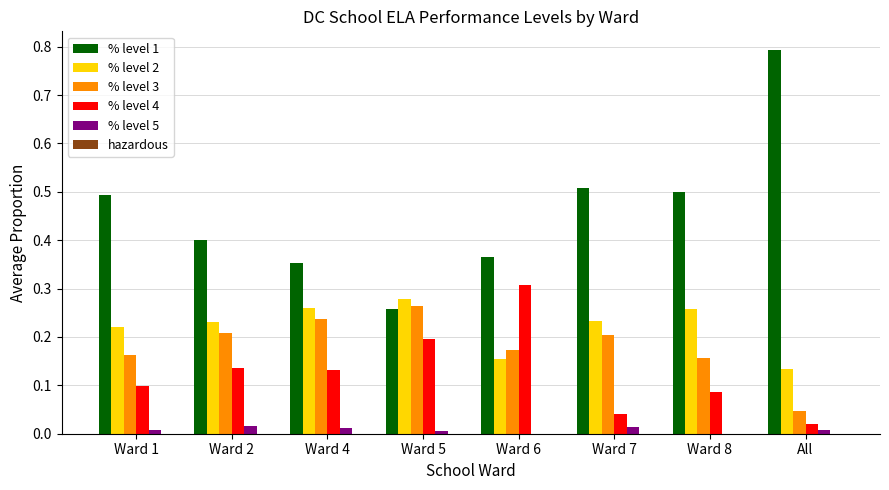

True or false: % level 1 has a value of 0.5 at Ward 7.

True